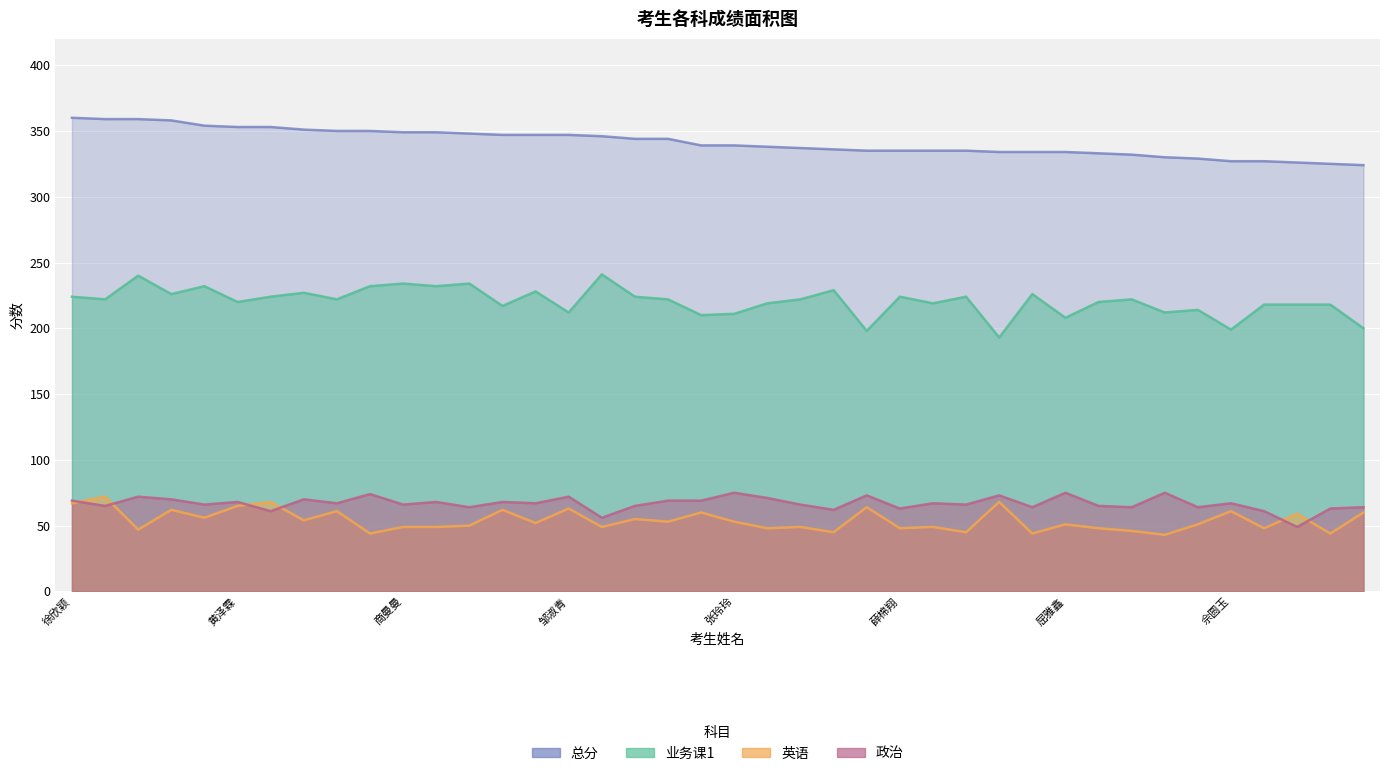

Between 邹淑青 and 严诗琦, which series saw the biggest shift?

总分